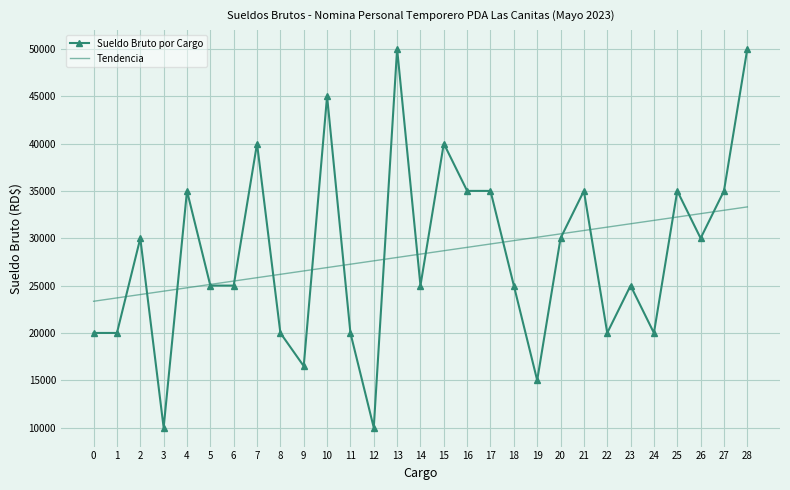

At which label does Tendencia first exceed 28327?

14